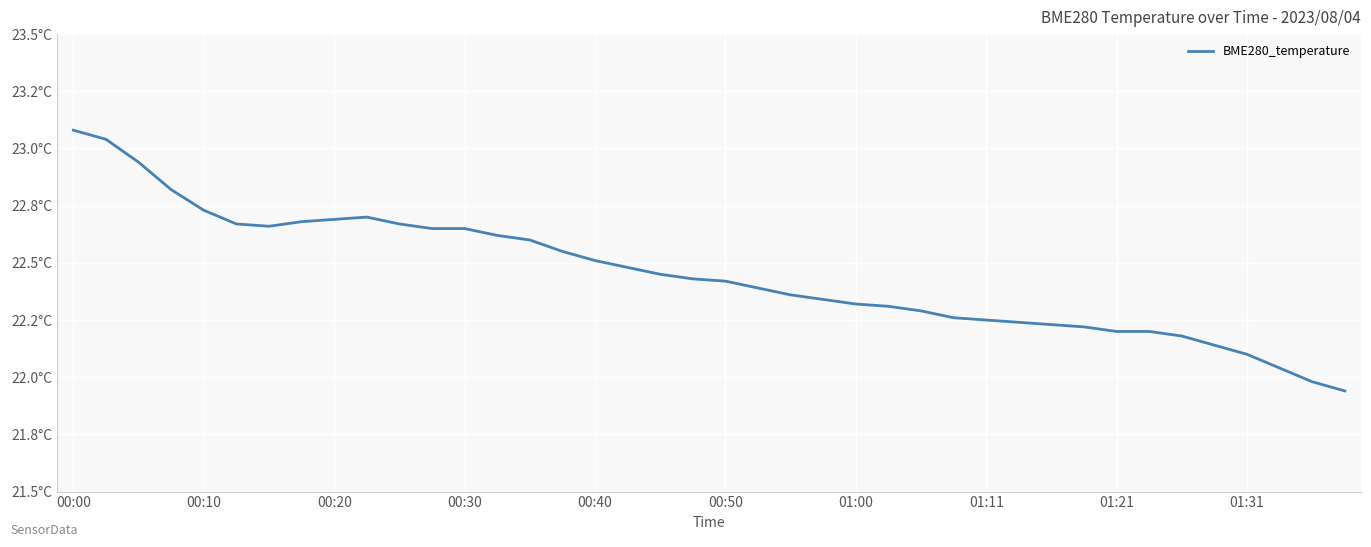

True or false: the data has more than 0 interior local peaks.

True